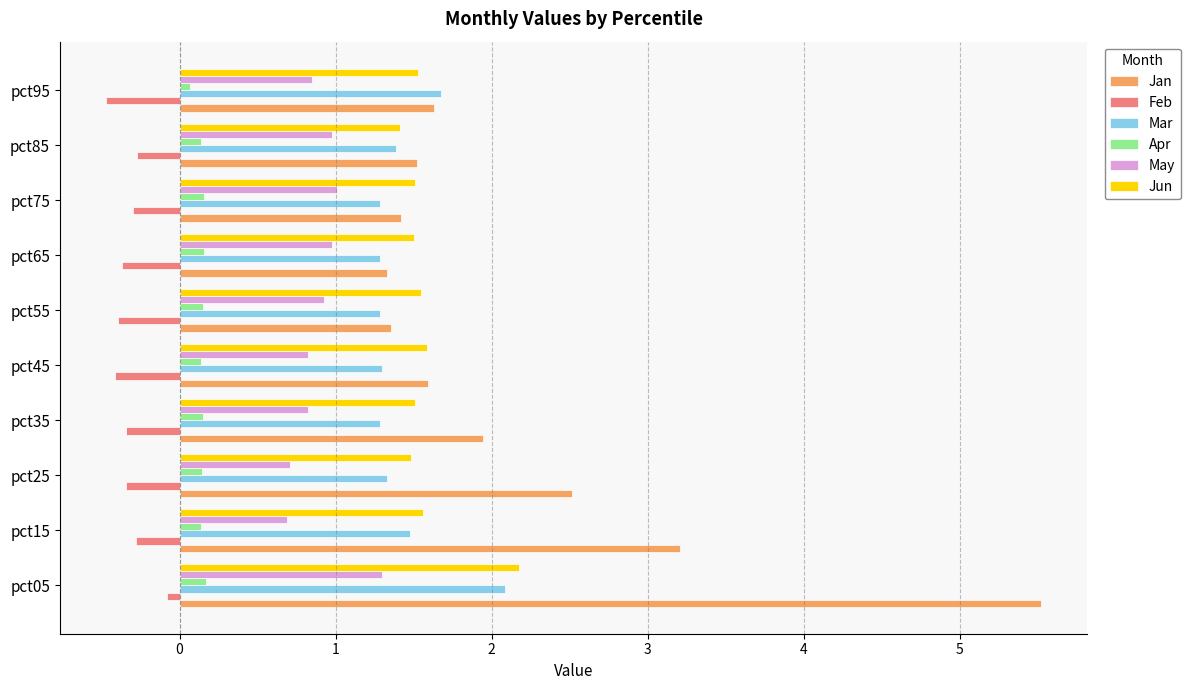

The value of Jun at pct75 is 1.5. True or false?

True